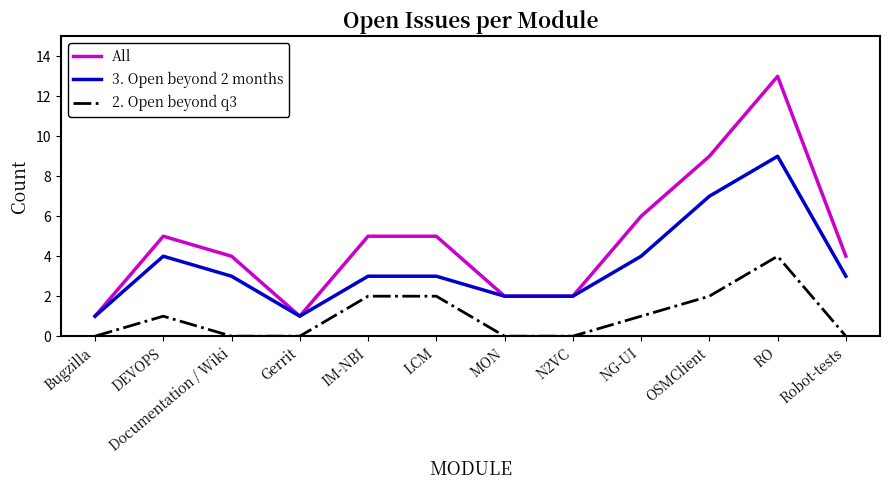

Reading right to left, what are all the values shown in this chart?

All: 4	13	9	6	2	2	5	5	1	4	5	1
3. Open beyond 2 months: 3	9	7	4	2	2	3	3	1	3	4	1
2. Open beyond q3: 0	4	2	1	0	0	2	2	0	0	1	0